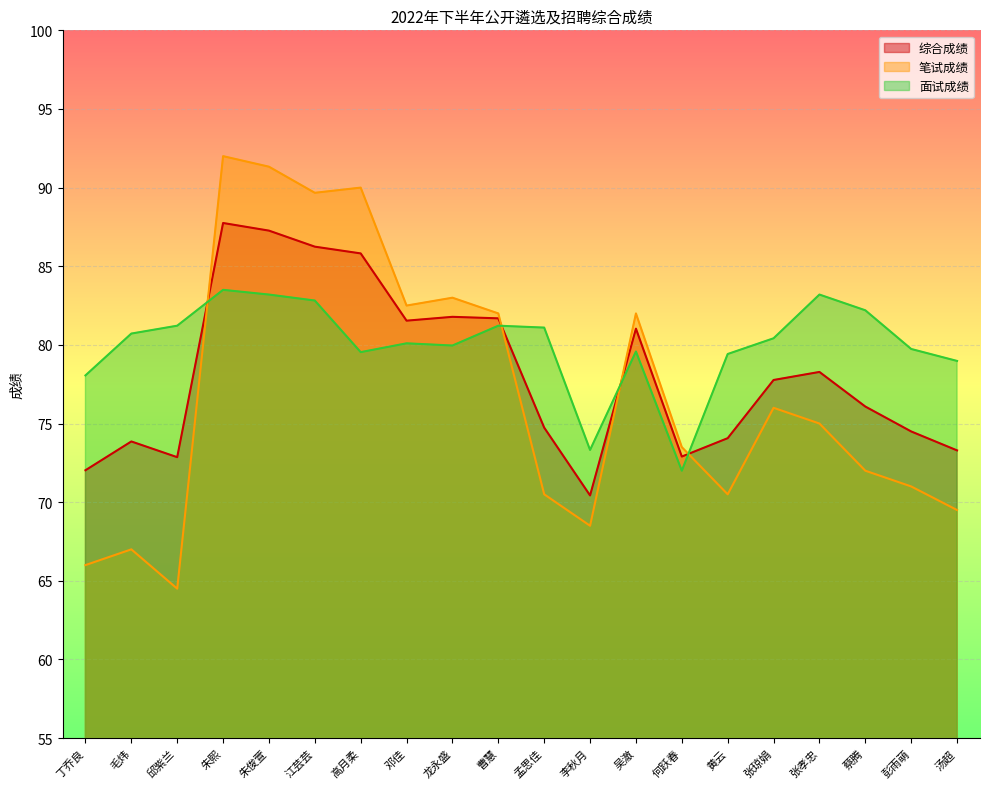

How many interior local valleys does the 面试成绩 series have?

4